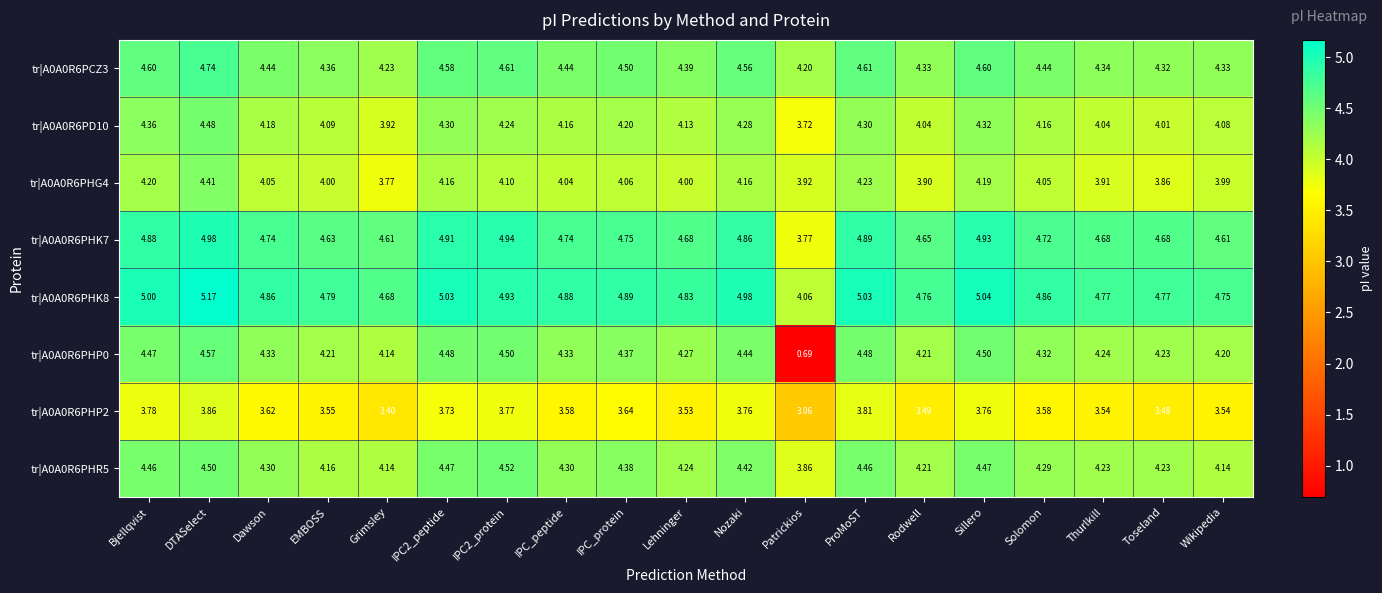

Where is tr|A0A0R6PD10 nearest to the value 4?

Toseland